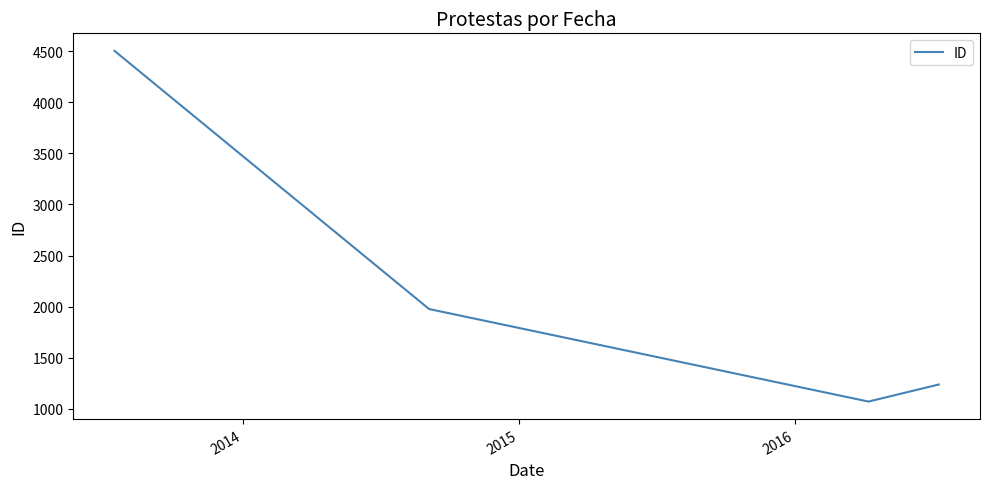

How many interior local valleys (lower than both neighbors) does the data have?

1